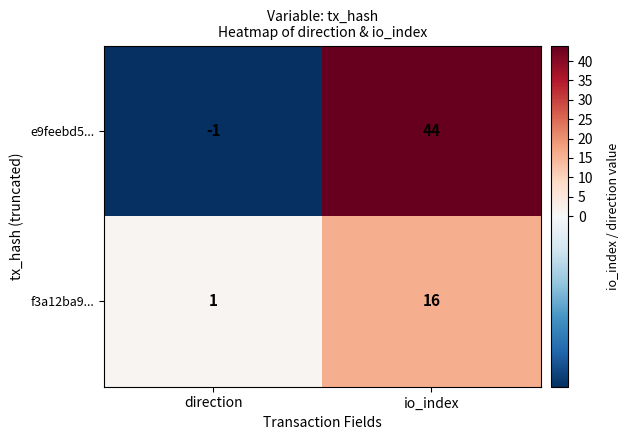

At which label is f3a12ba9... closest to 8?

direction